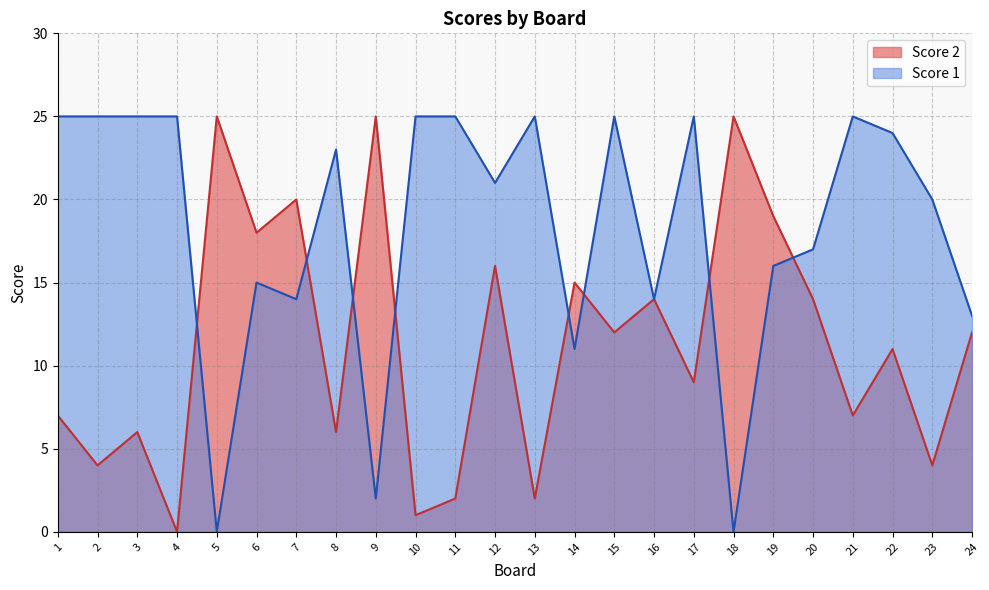

True or false: Score 2 and Score 1 intersect in this chart.

True